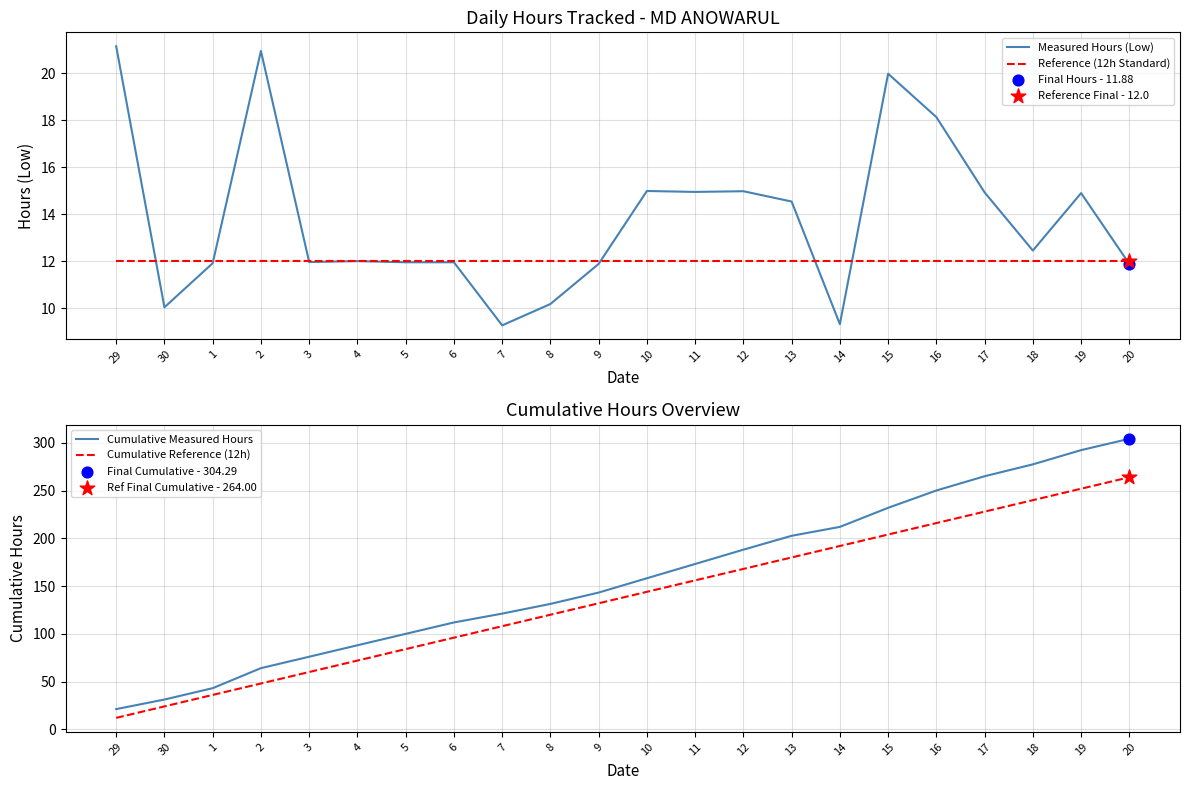

Is the value of Measured Hours (Low) at 2 greater than the value of Reference (12h Standard) at 17?

Yes